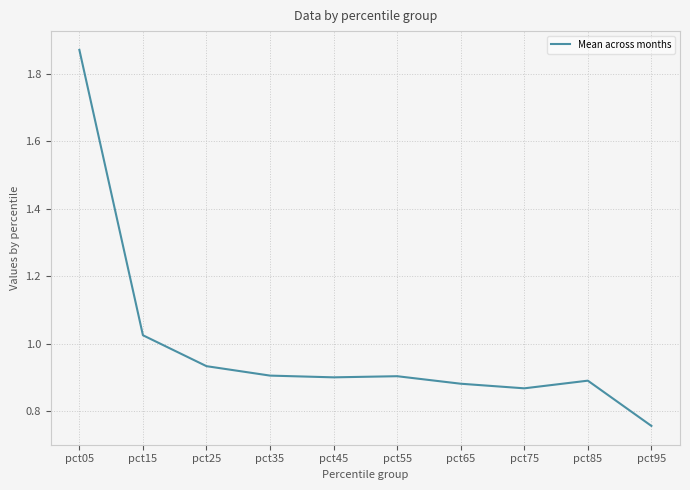

Between pct55 and pct15, which is larger?

pct15